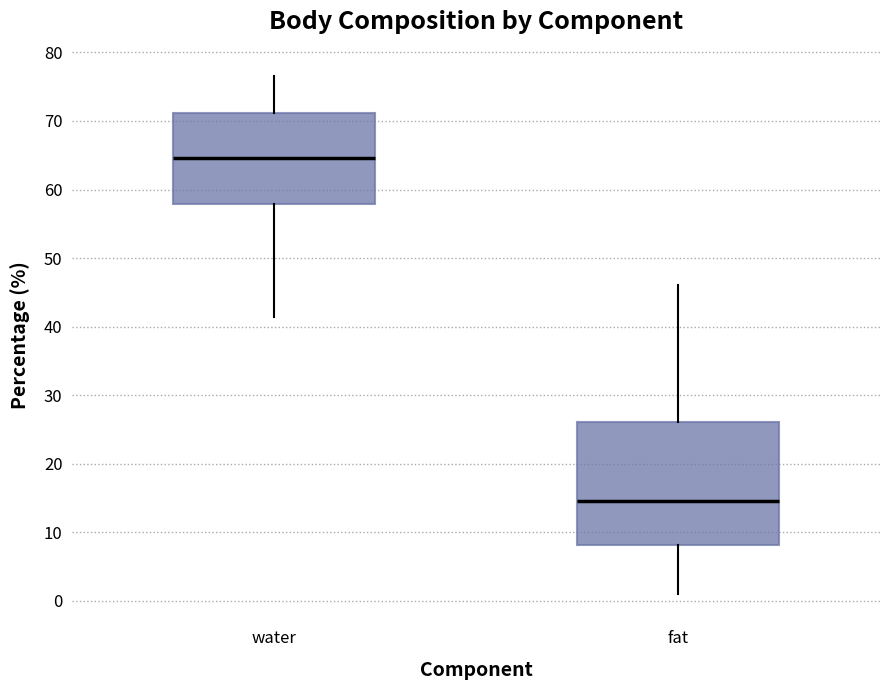

Reading left to right, read every box against the y-axis: the position of its median line, the range the box covers, and the ends of its whiskers. The values are not printed on the chart, so give them approximately, as read against the axis.

water: median 65, box 58 to 71, whiskers 41 to 77
fat: median 15, box 8 to 26, whiskers 1 to 46